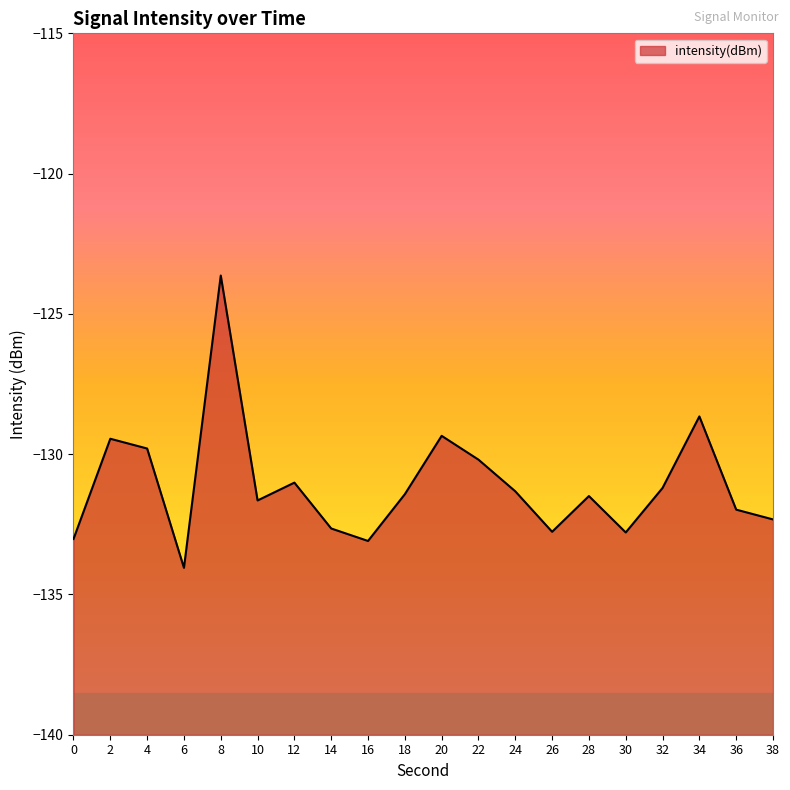

How many interior local valleys (lower than both neighbors) does the data have?

5